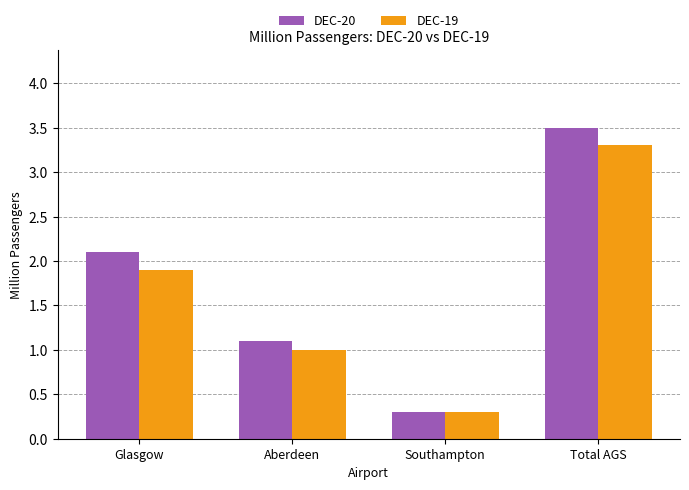

At how many categories does at least one series exceed 0?

4